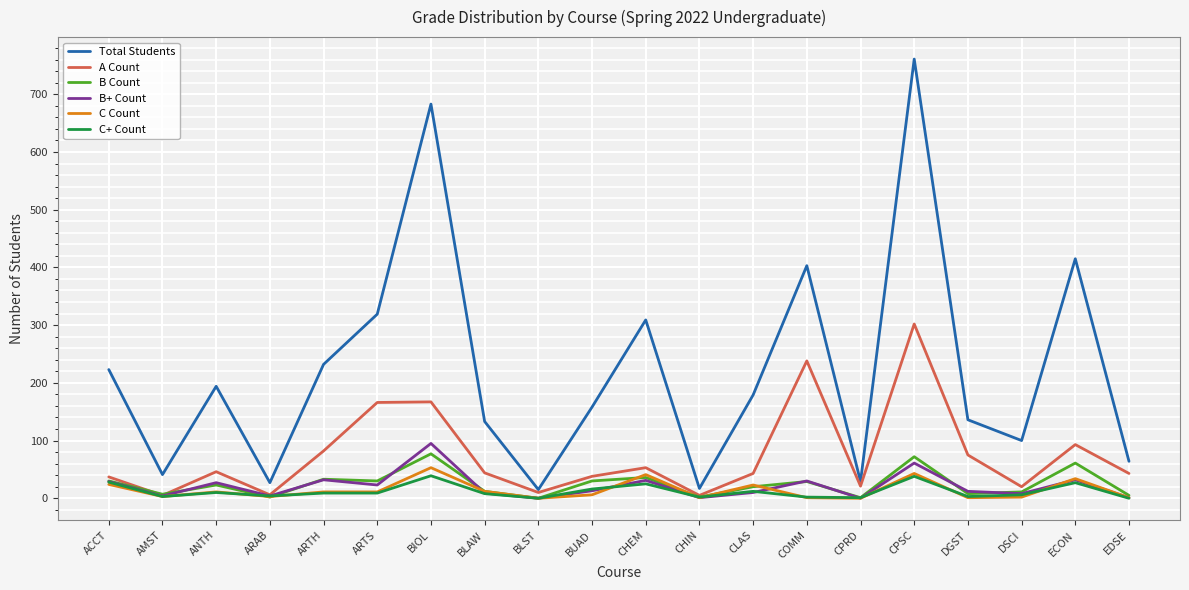

Is it true that B Count equals 61 at ECON?

True